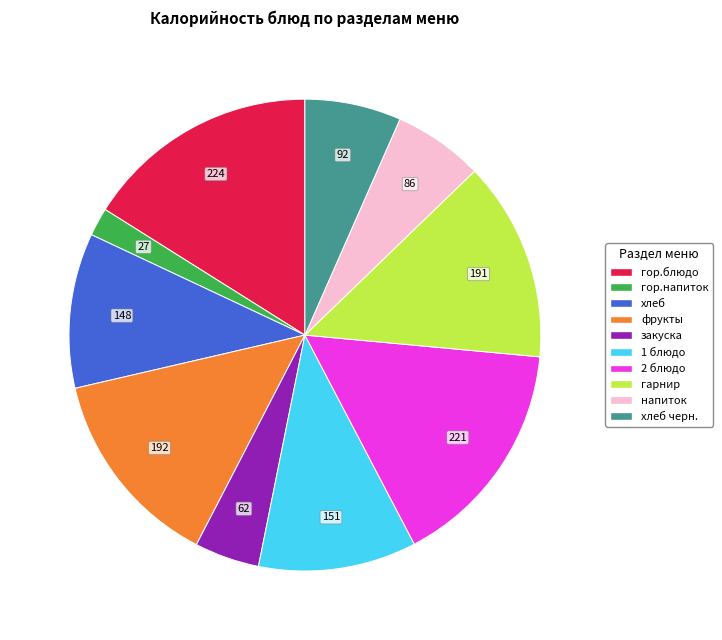

Does any single category account for the majority?

No